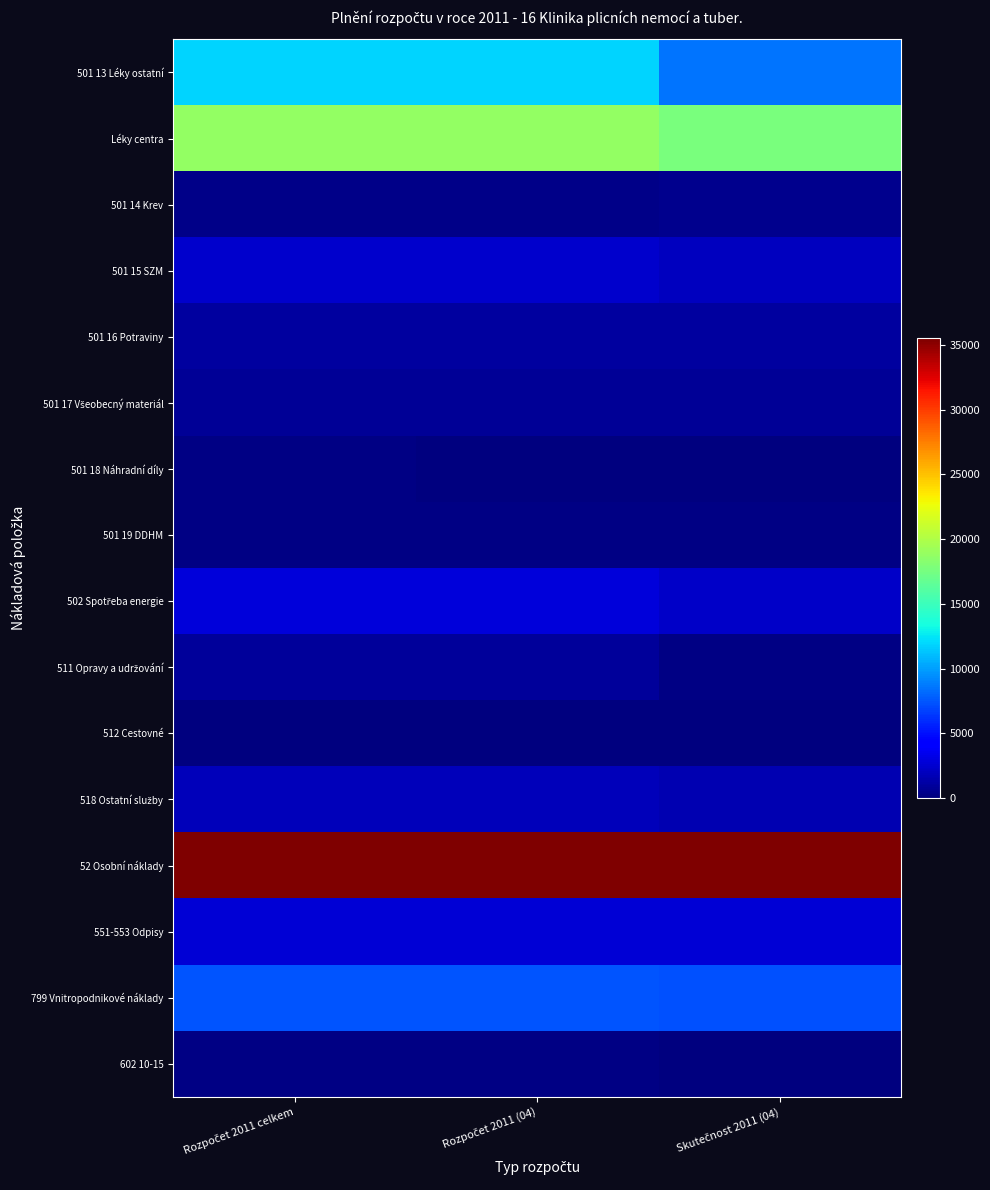

Which series has the largest total across all categories?

52 Osobní náklady